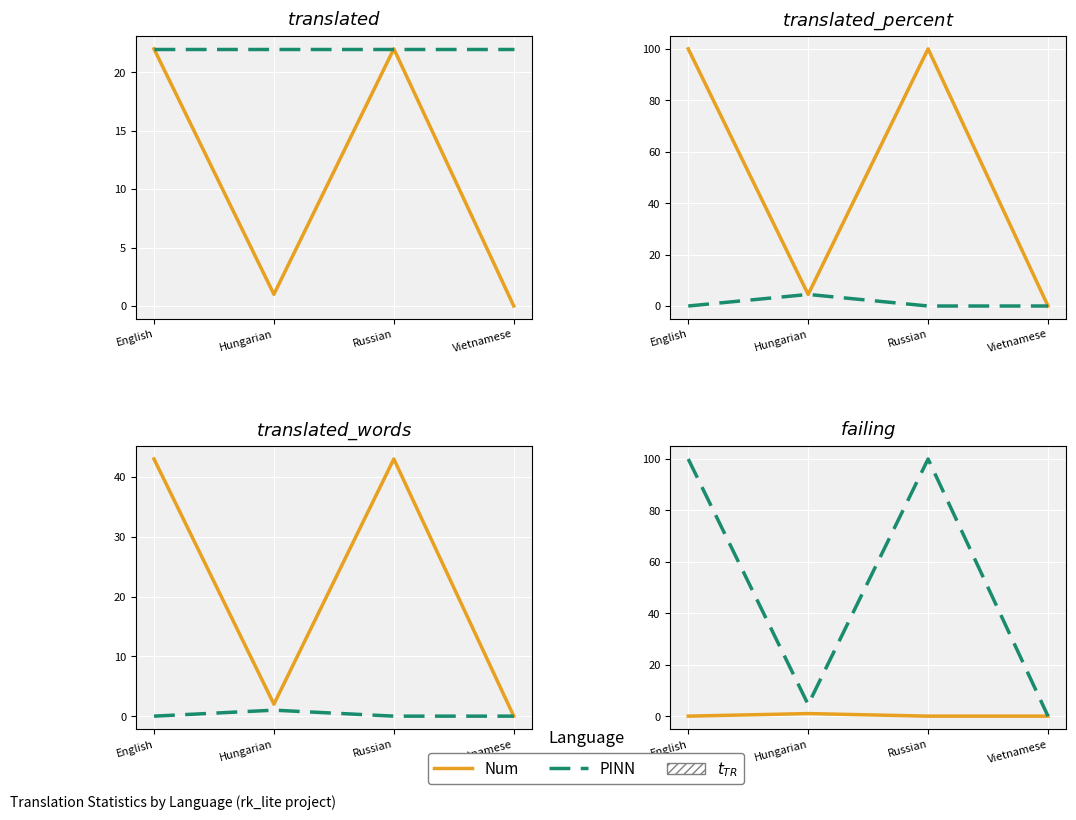

How many interior local valleys does the PINN series have?

1